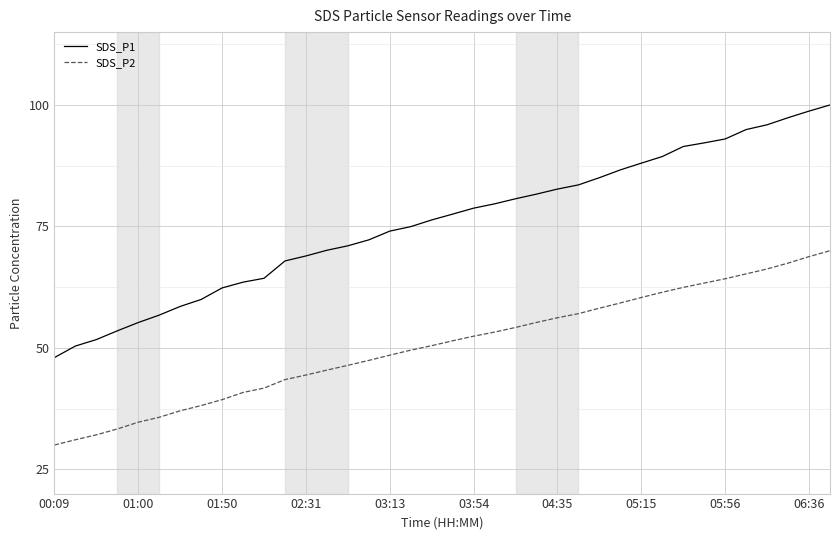

List the series in order of their peak value, lowest first.

SDS_P2, SDS_P1